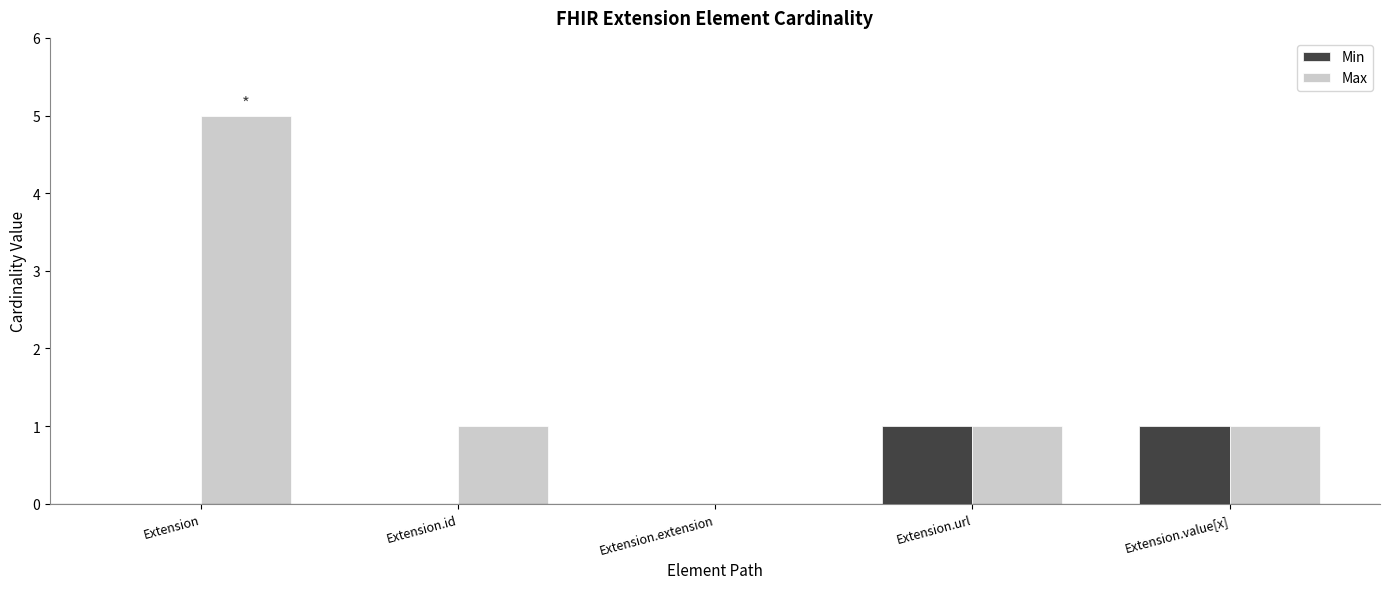

At which category does the chart reach its peak across all series?

Extension